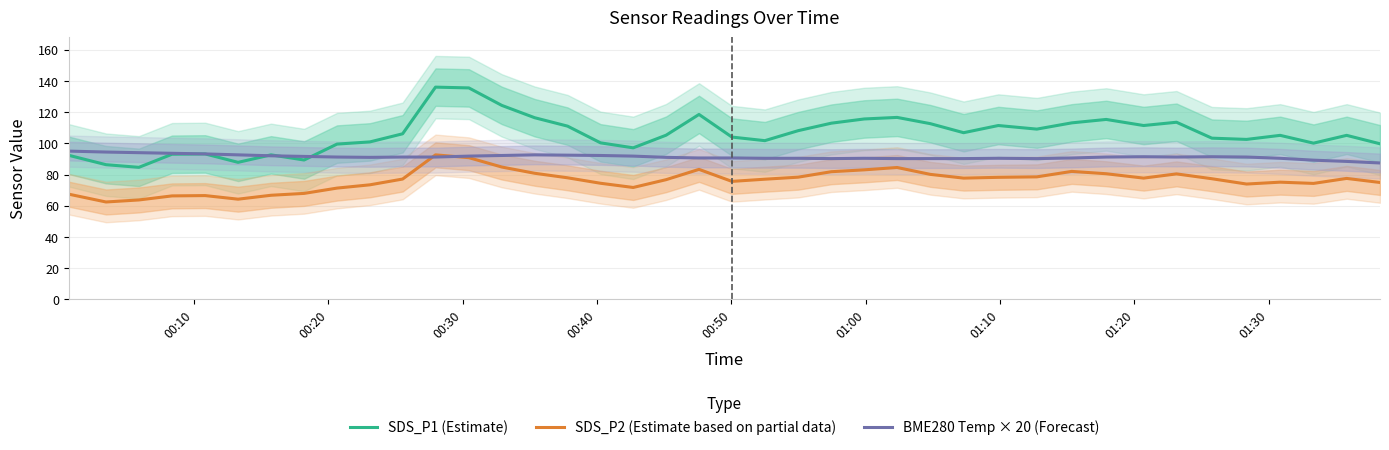

True or false: SDS_P1 (Estimate) and SDS_P2 (Estimate based on partial data) intersect in this chart.

False